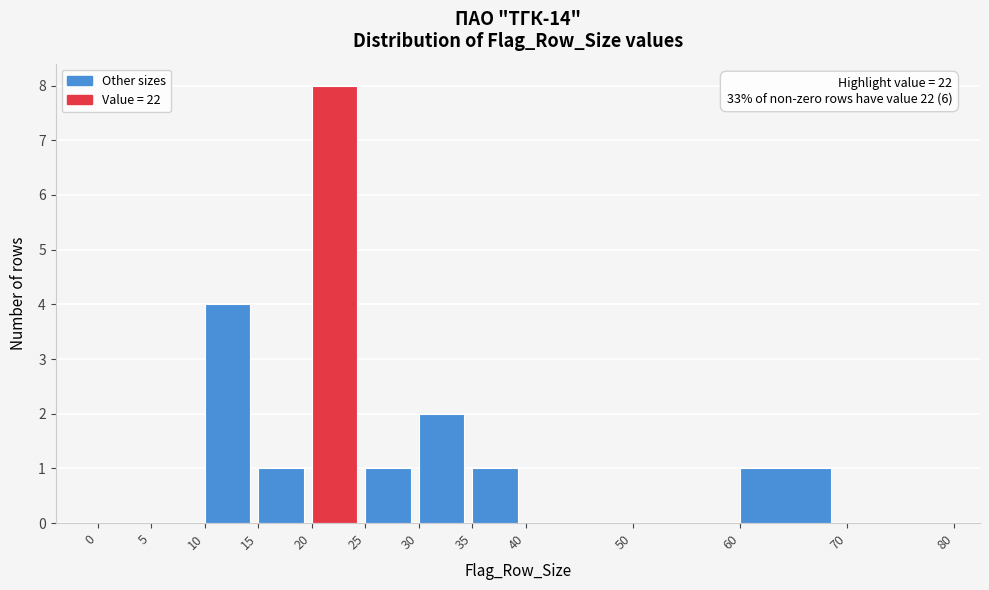

Over which range of the x-axis is the bar tallest?

20 to 25